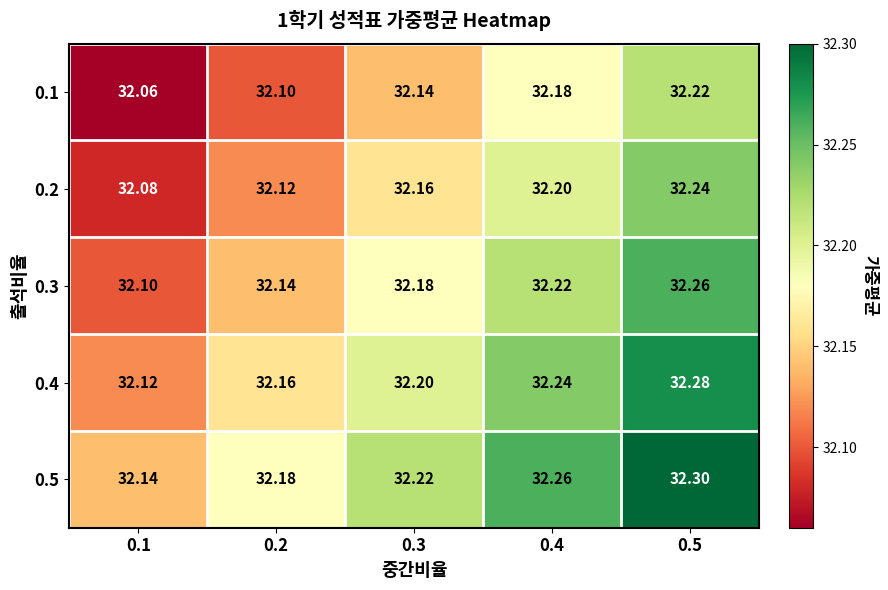

Is the value of 0.3 at 0.1 greater than the value of 0.2 at 0.4?

No